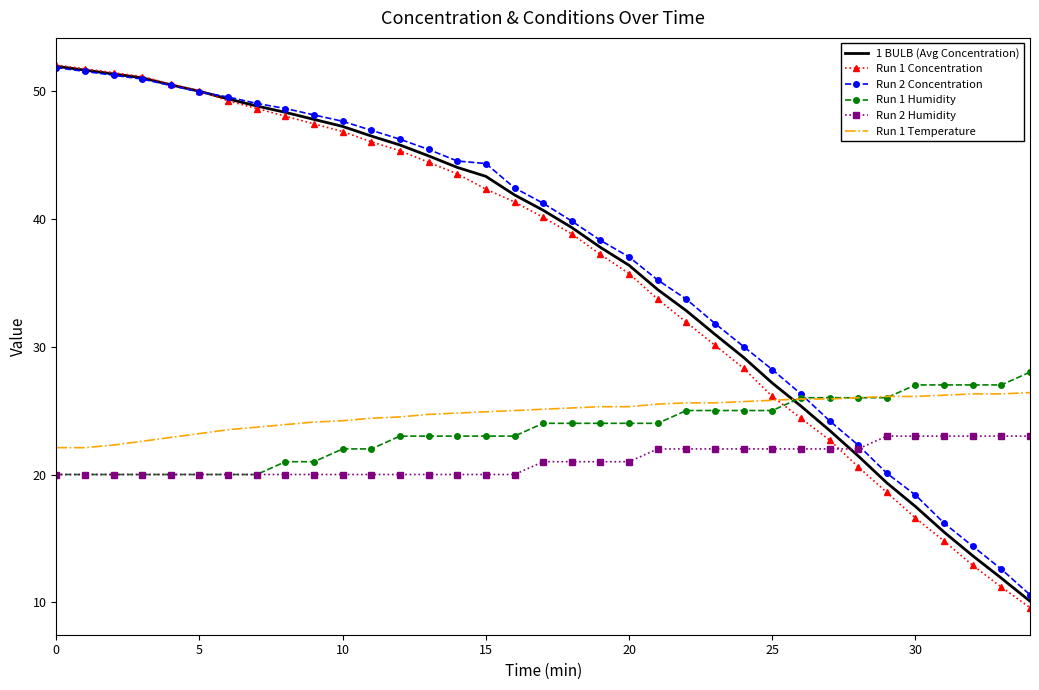

True or false: Run 2 Humidity and Run 1 Temperature intersect in this chart.

False